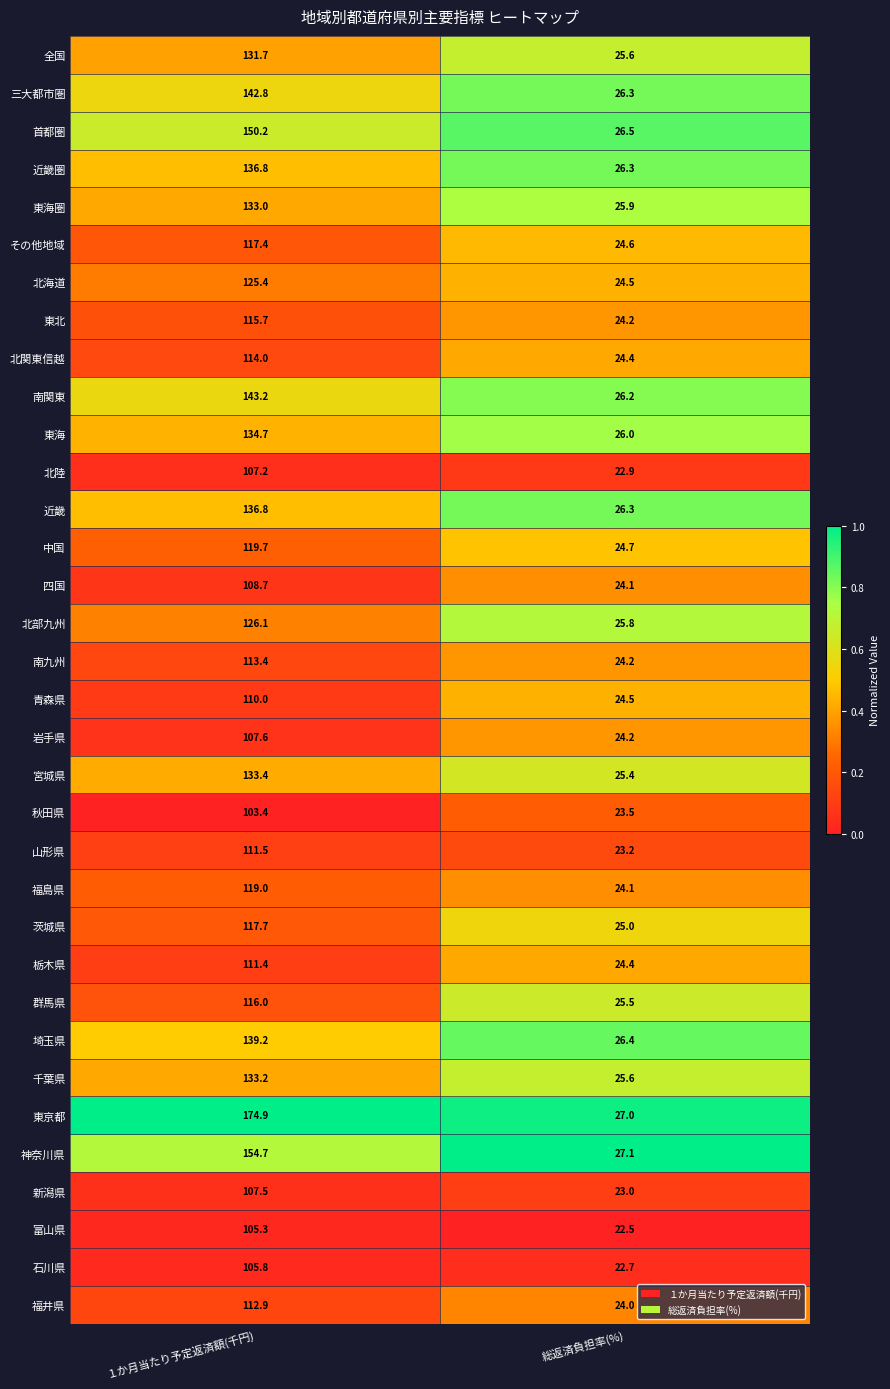

Which series has the largest total across all categories?

東京都